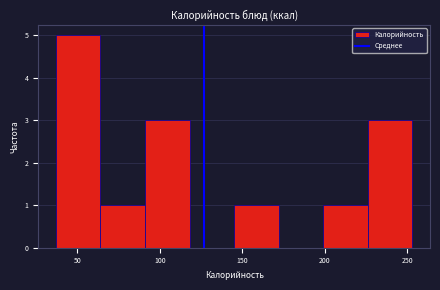

Reading left to right, list every bar in this chart as the range it spans on the x-axis followed by its height. Neither the bar edges nor the heights are printed on the chart, so give them approximately, as read against the axes.

35 to 65: 5
65 to 90: 1
90 to 120: 3
120 to 145: 0
145 to 170: 1
170 to 200: 0
200 to 225: 1
225 to 255: 3